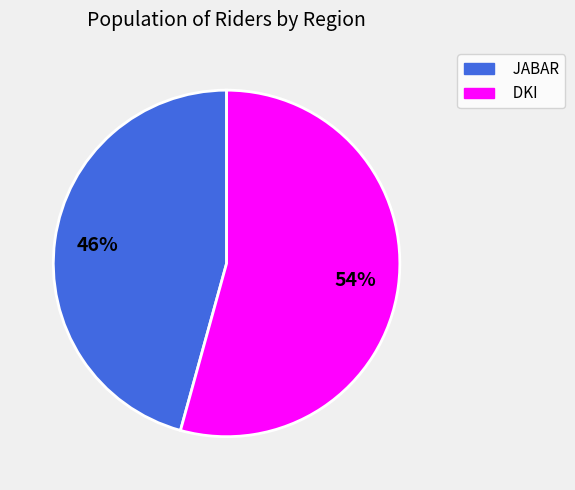

Is it true that DKI is 54% of the pie?

True